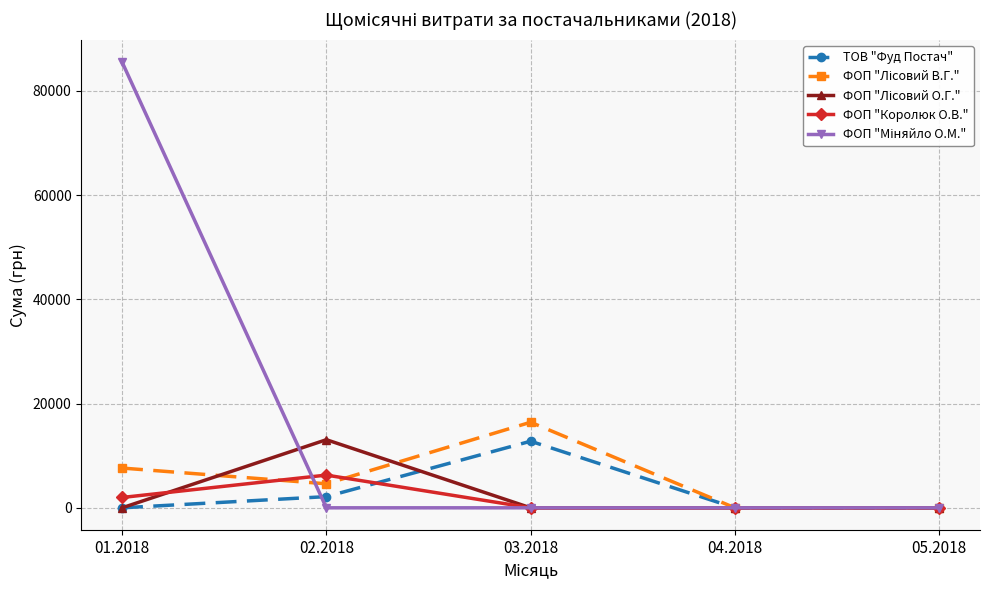

How many series are shown in this chart?

5